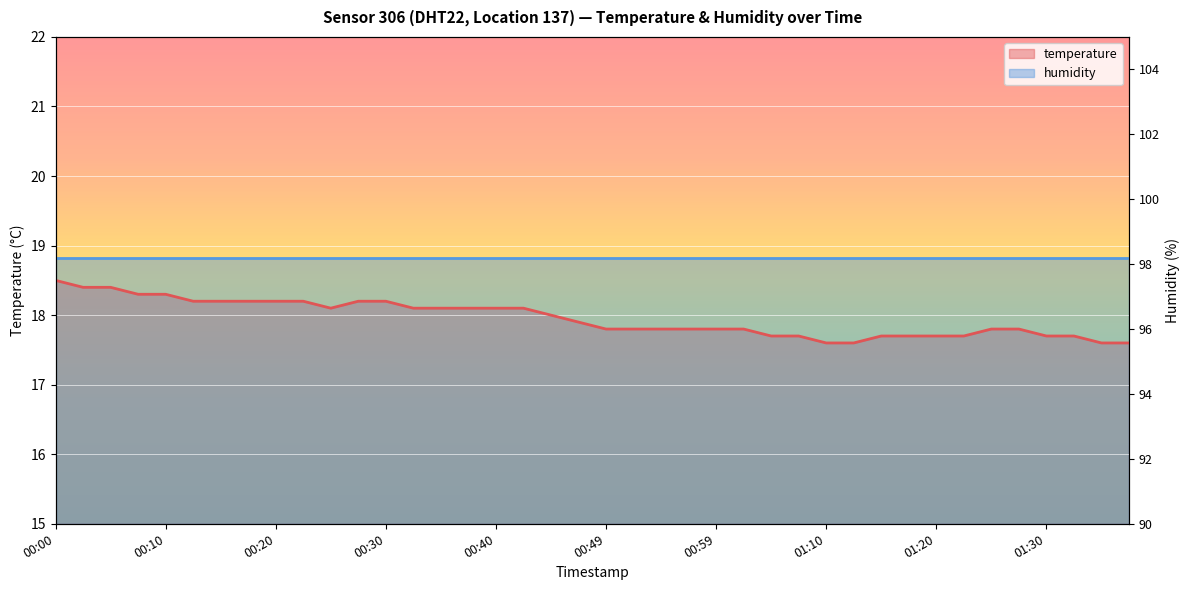

What is the label of the 18th point from the left?

00:42